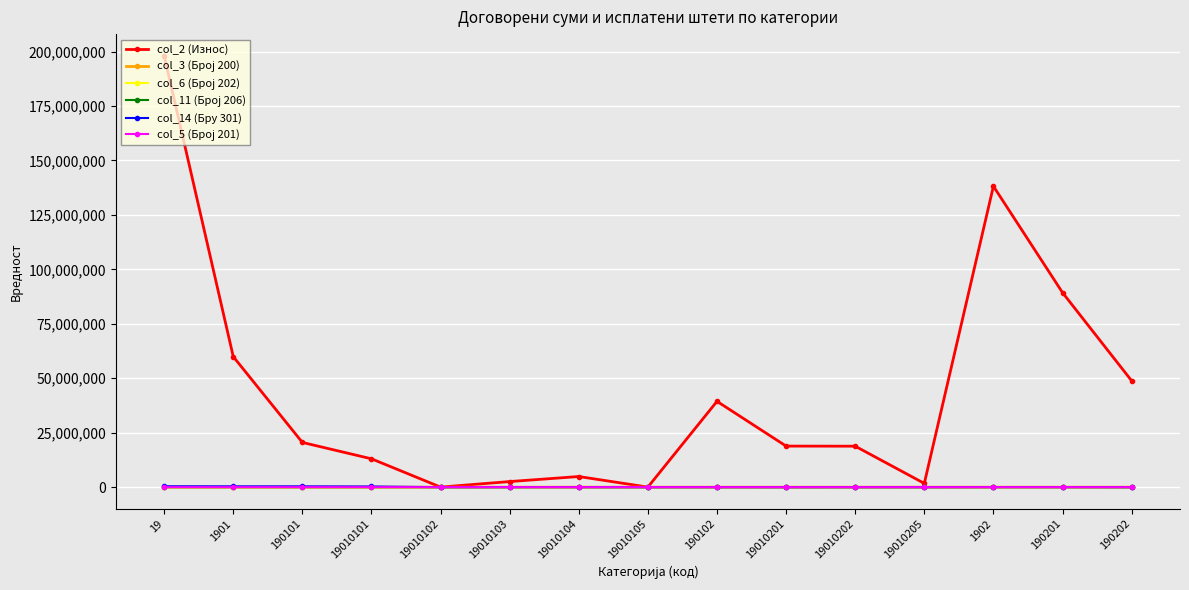

What is the value of the col_2 (Износ) point at the 15th from the left?

48847330.2